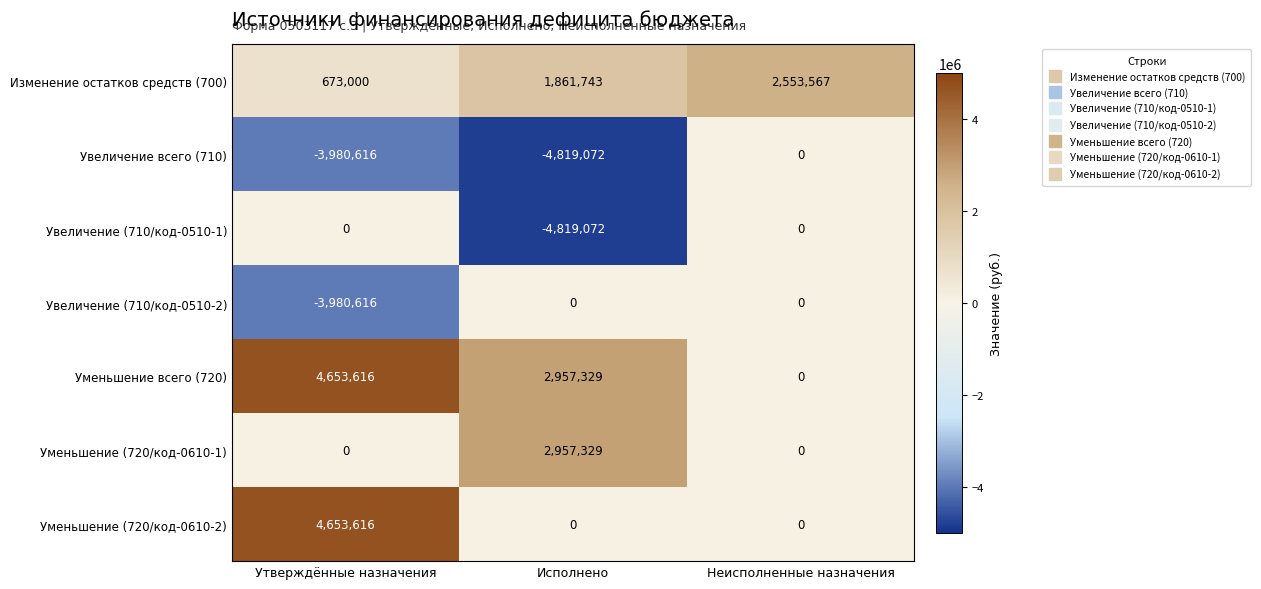

Which series has the largest total across all categories?

Уменьшение всего (720)